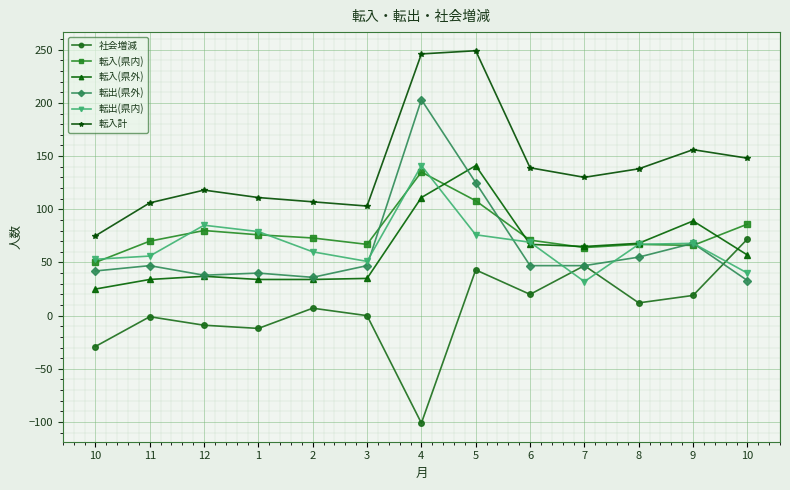

What is the difference between the highest and lowest values at 11?

107